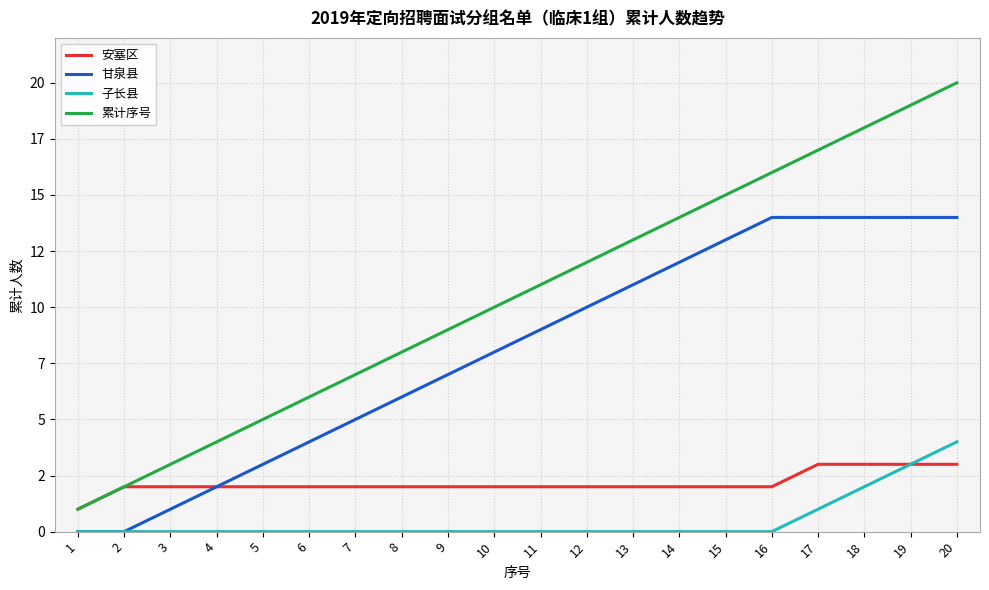

Is this an area chart (filled region under the line)?

No